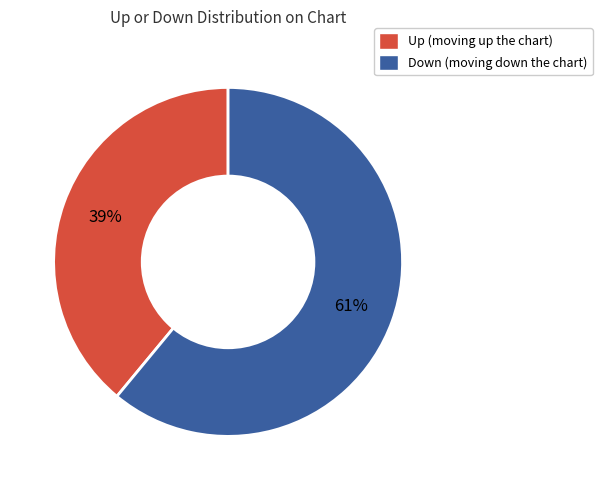

To the nearest percent, what is the difference between the largest and smallest slice percentages?

22%